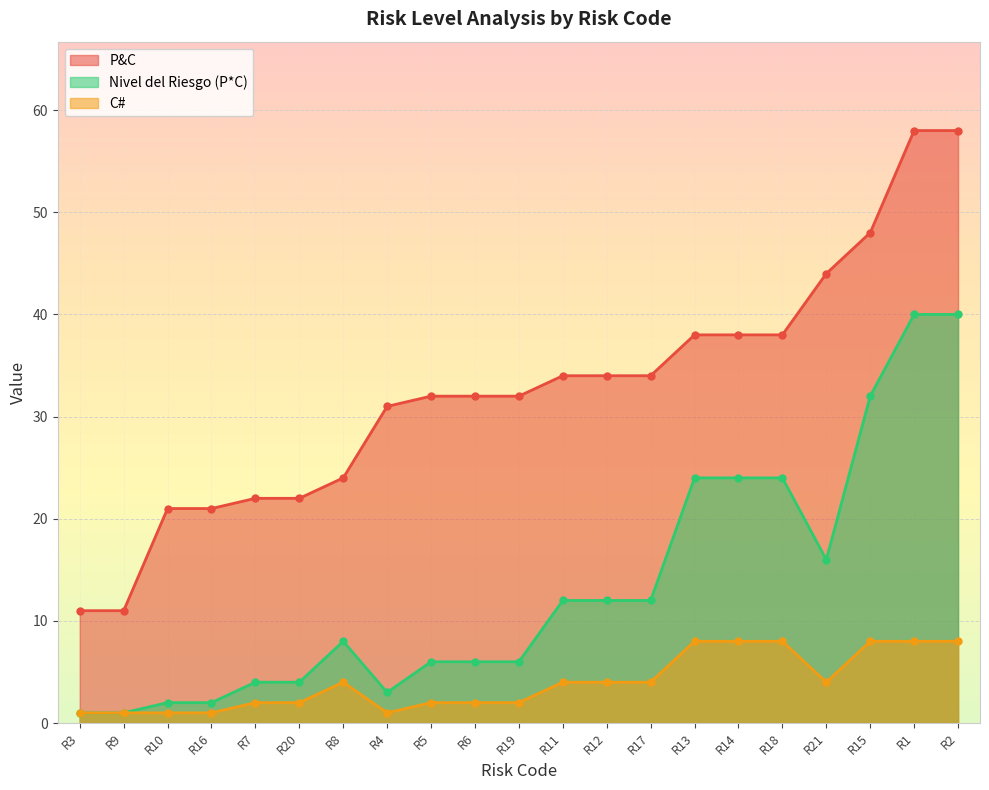

True or false: Nivel del Riesgo (P*C) and P&C intersect in this chart.

False